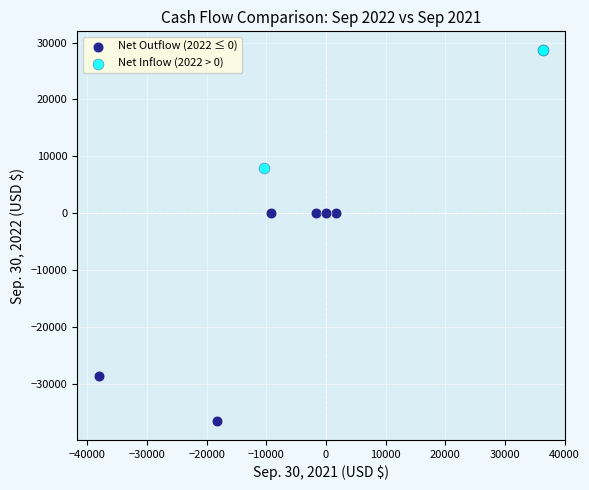

Which series has the widest spread of Y values?

Net Outflow (2022 ≤ 0)